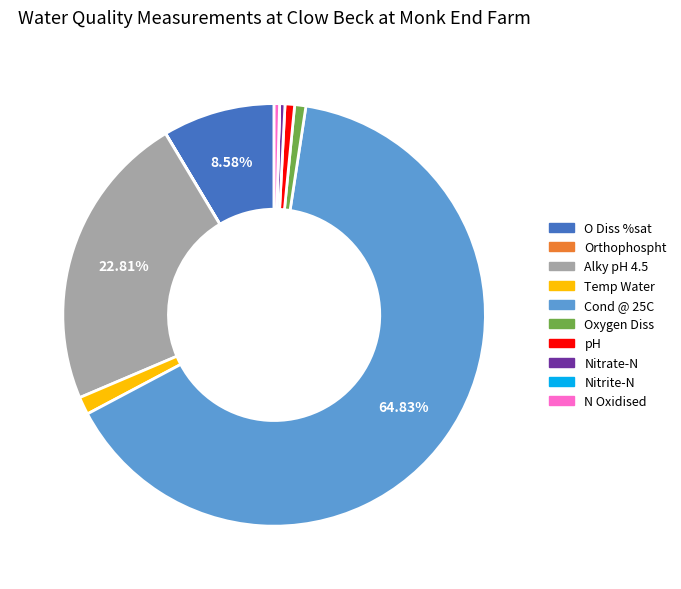

Combined, do pH and O Diss %sat account for over 50%?

No